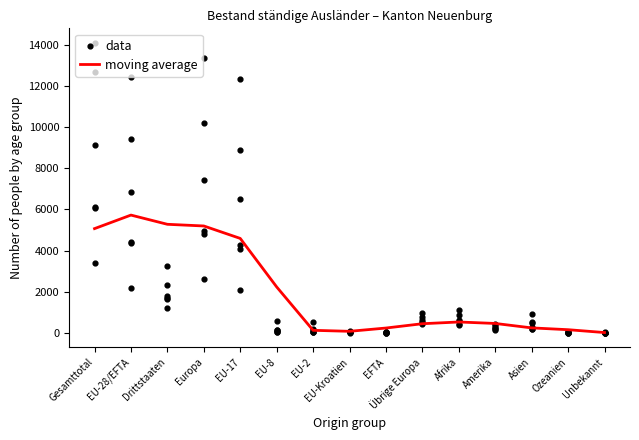

At how many categories does at least one series exceed 8702?

4